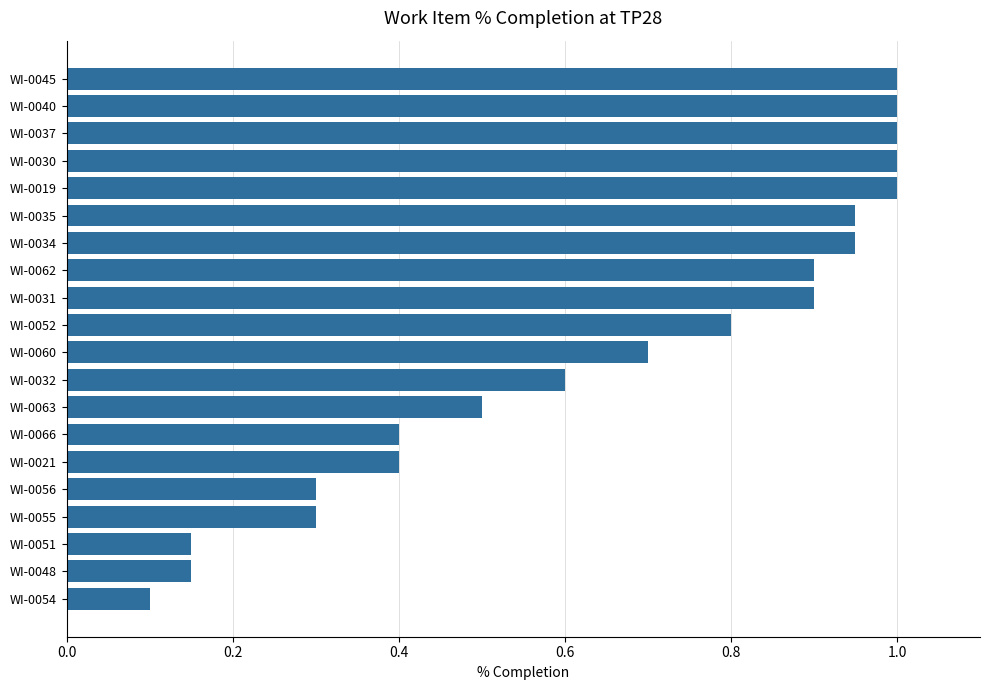

What position from the bottom is WI-0021?

6